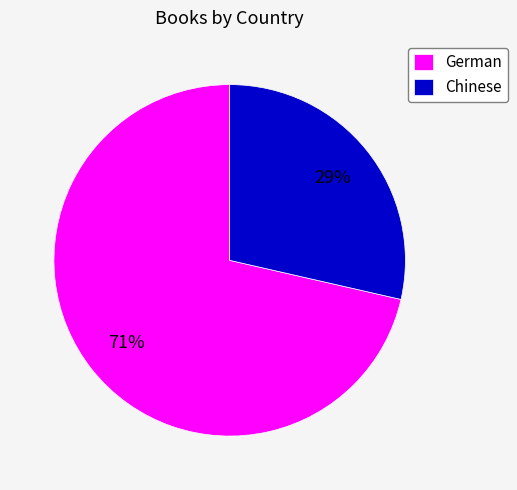

True or false: Chinese accounts for 41% of the total.

False